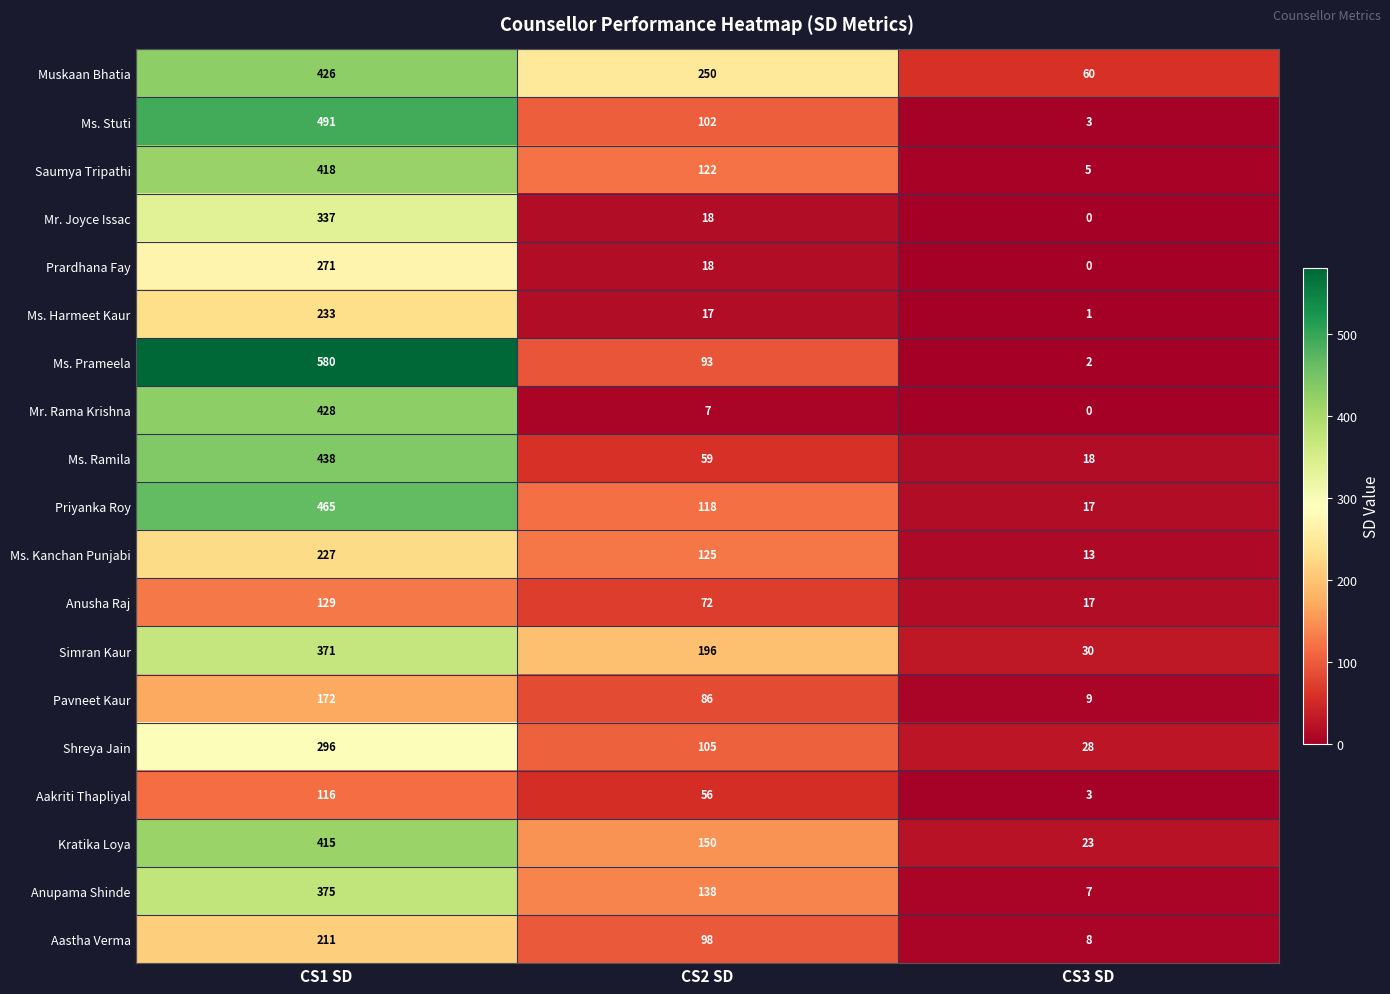

Which series has the widest spread of values?

Ms. Prameela